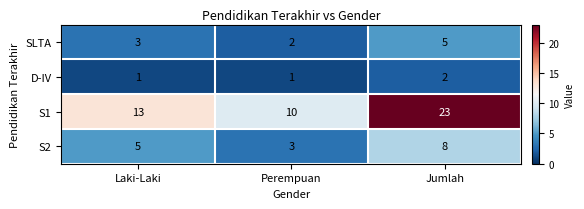

Which label corresponds to the largest value in the chart?

Jumlah